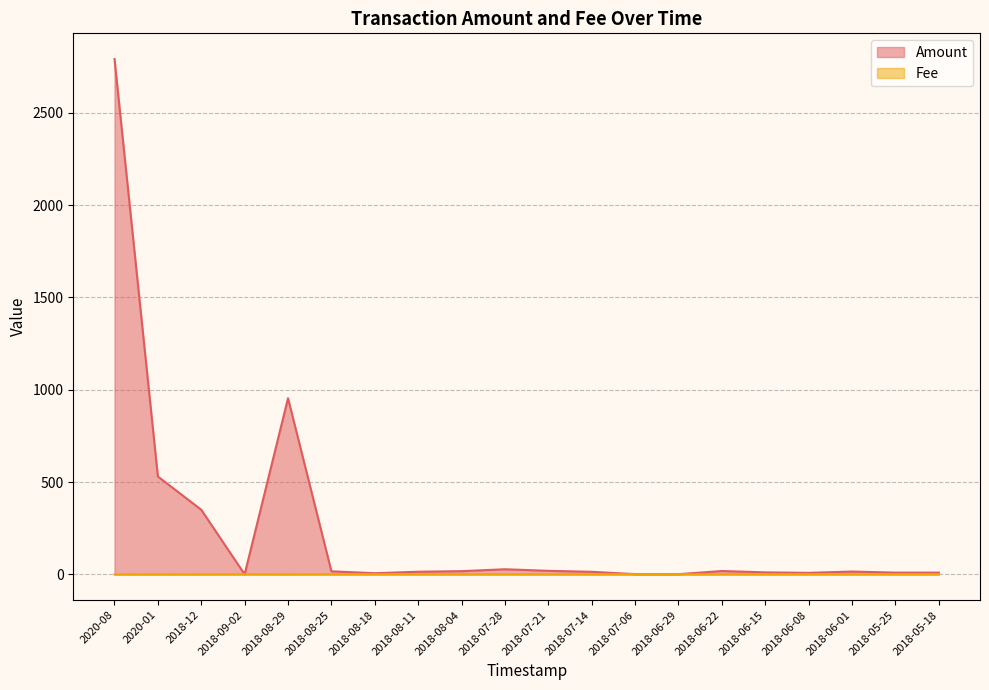

Between which two adjacent categories do Fee and Amount first intersect?

2018-12 and 2018-09-02